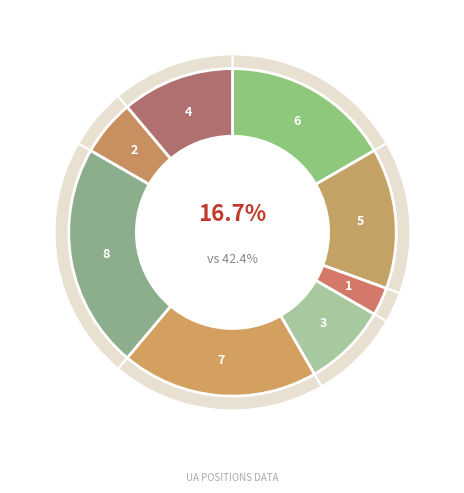

To the nearest percent, what portion does Начальник represent?

6%